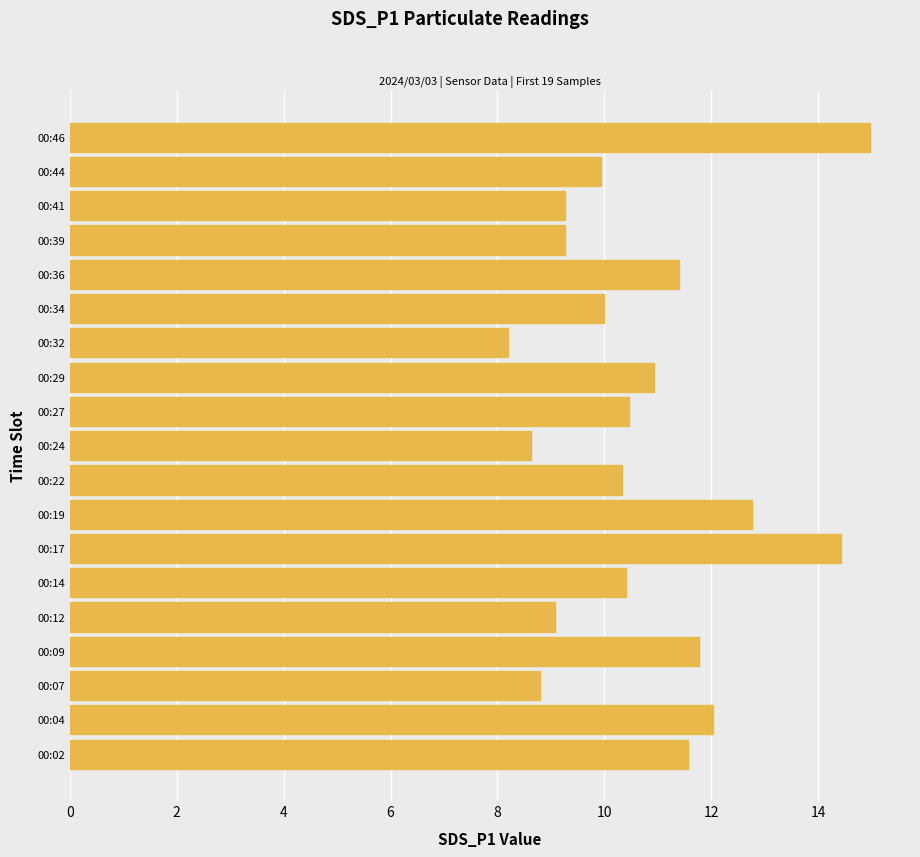

How many bars are there in total?

19